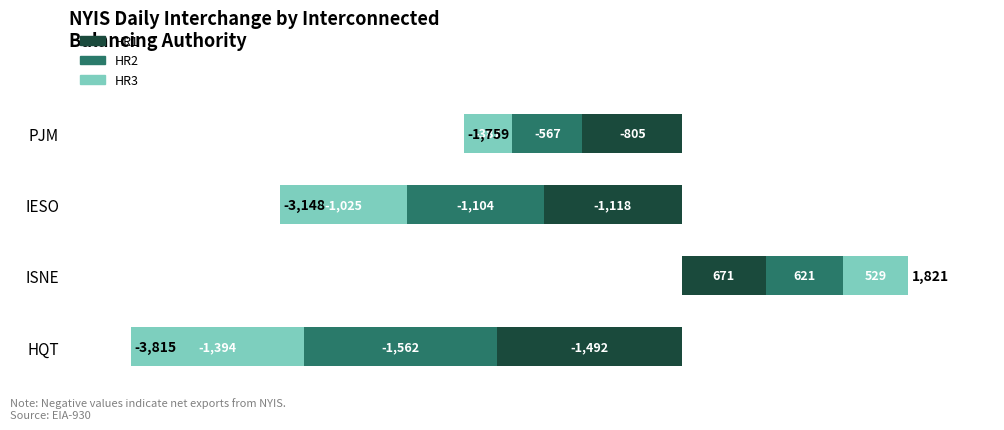

What are all the series names shown in the legend?

HR1, HR2, HR3